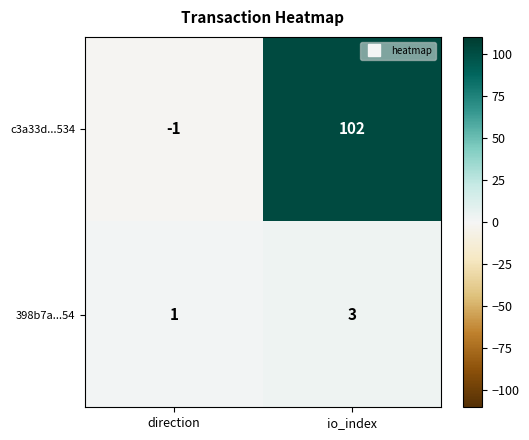

What is the sum of all c3a33d...534 values?

101